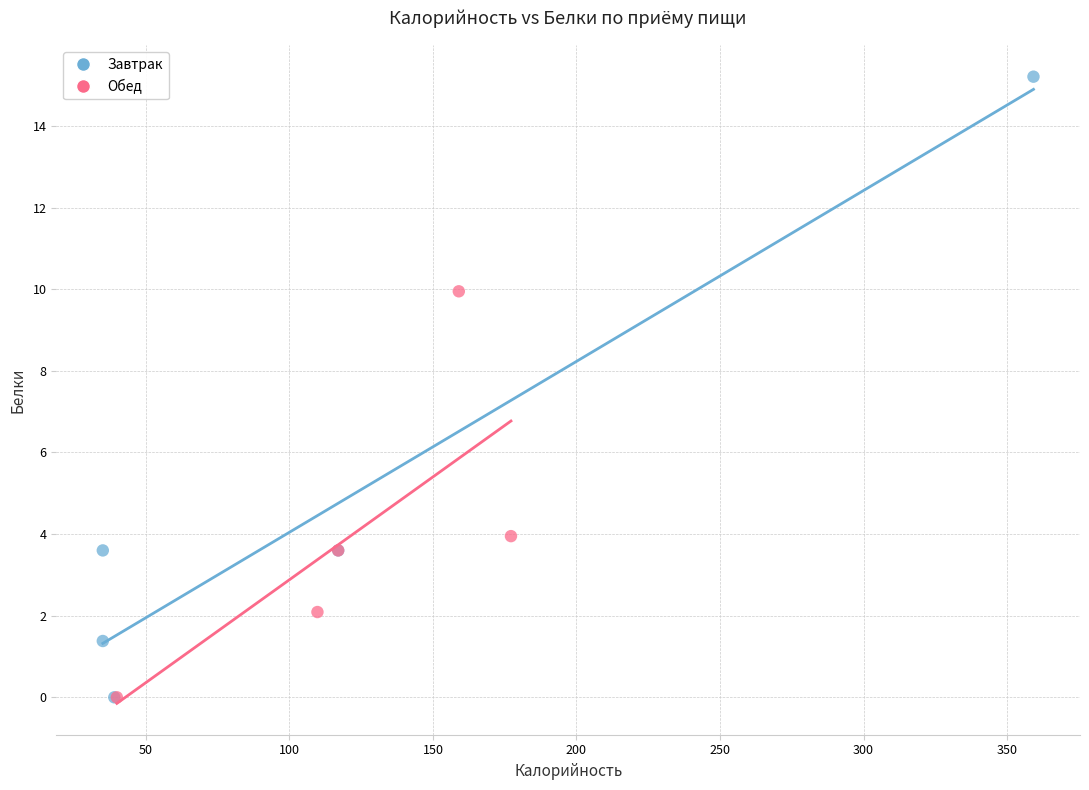

Which series has the widest spread of Y values?

Завтрак